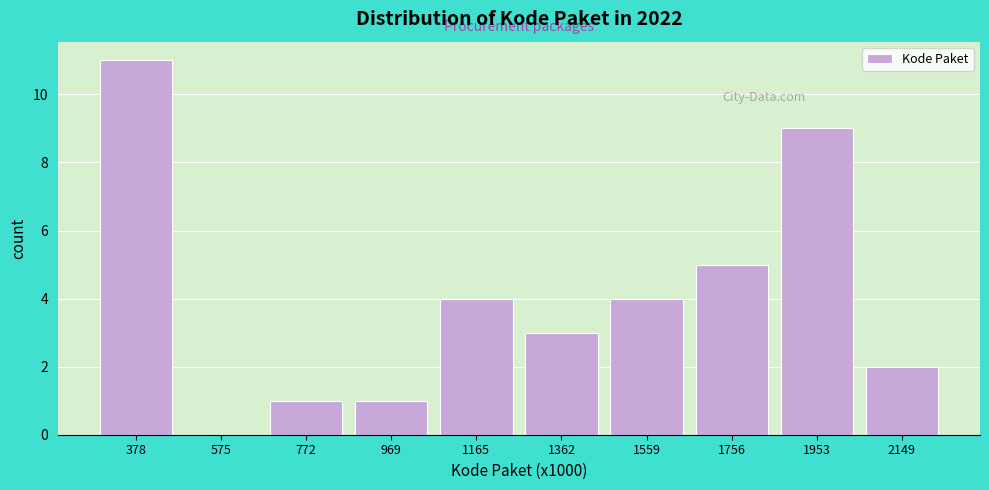

Reading left to right, transcribe all the data shown in this chart.

378=11	575=0	772=1	969=1	1165=4	1362=3	1559=4	1756=5	1953=9	2149=2